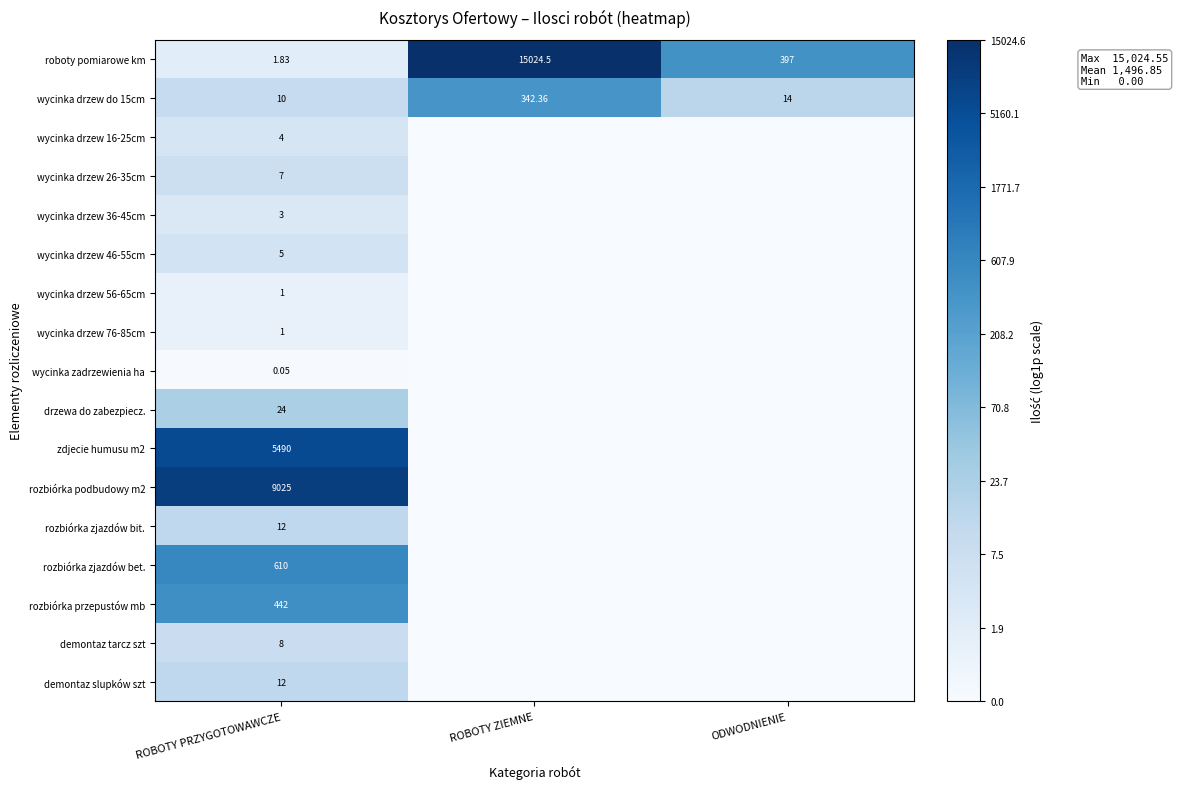

At which label does roboty pomiarowe km reach its minimum?

ROBOTY PRZYGOTOWAWCZE